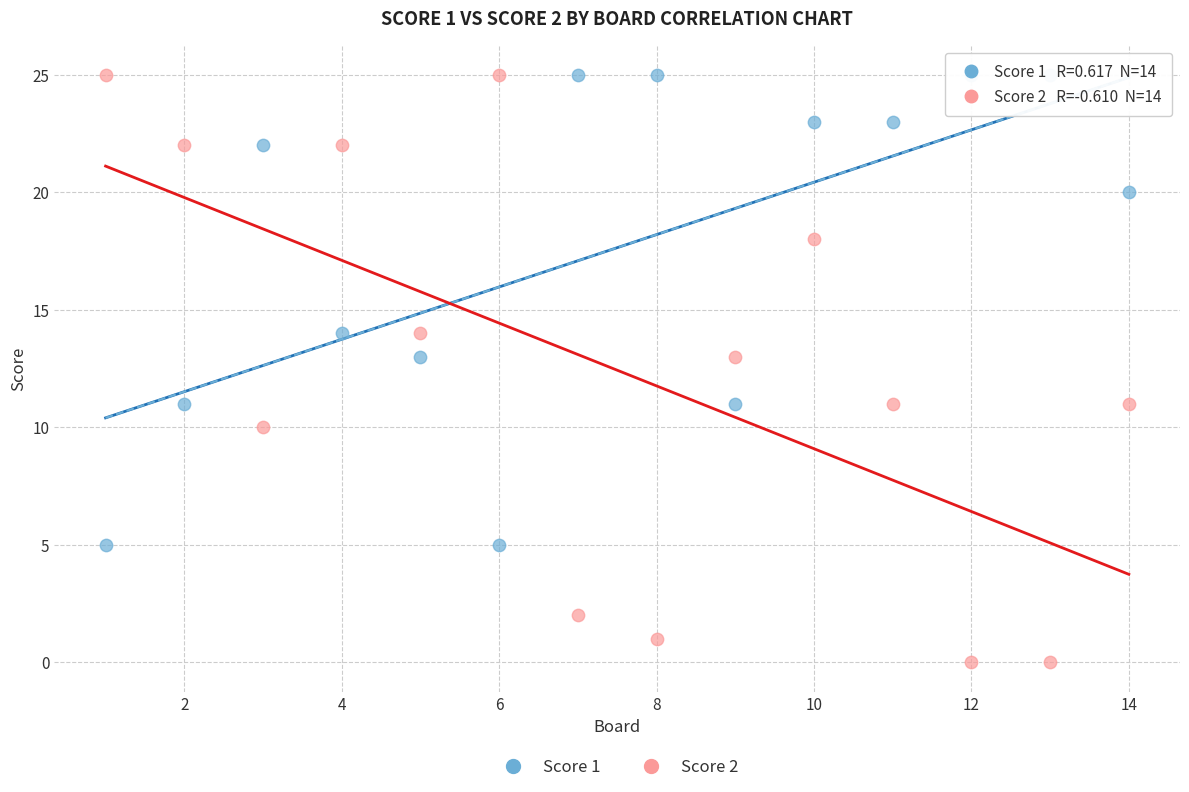

Which series contains the lowest Y value?

Score 2